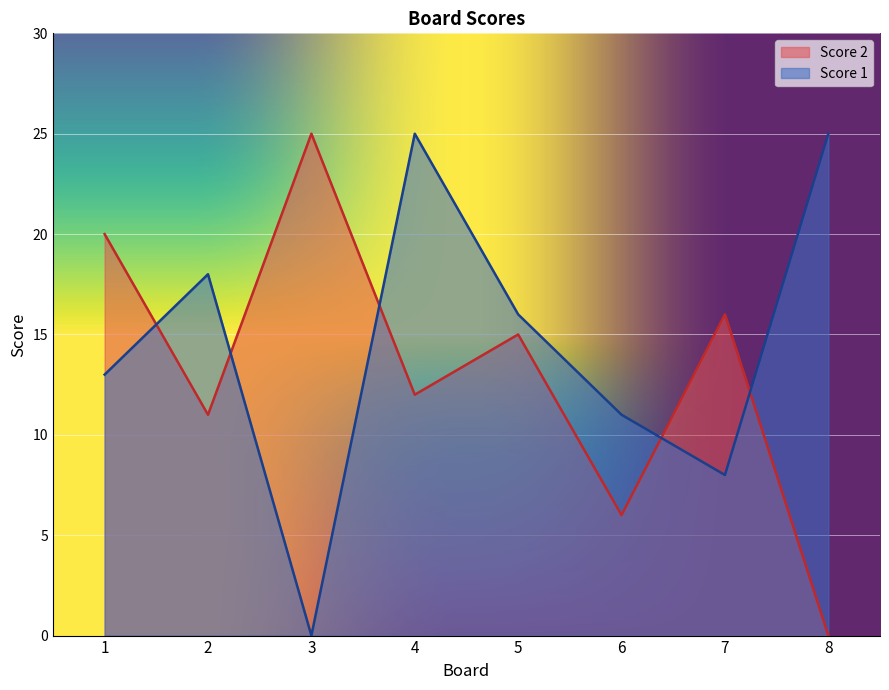

At which category is the sum across all series the highest?

4